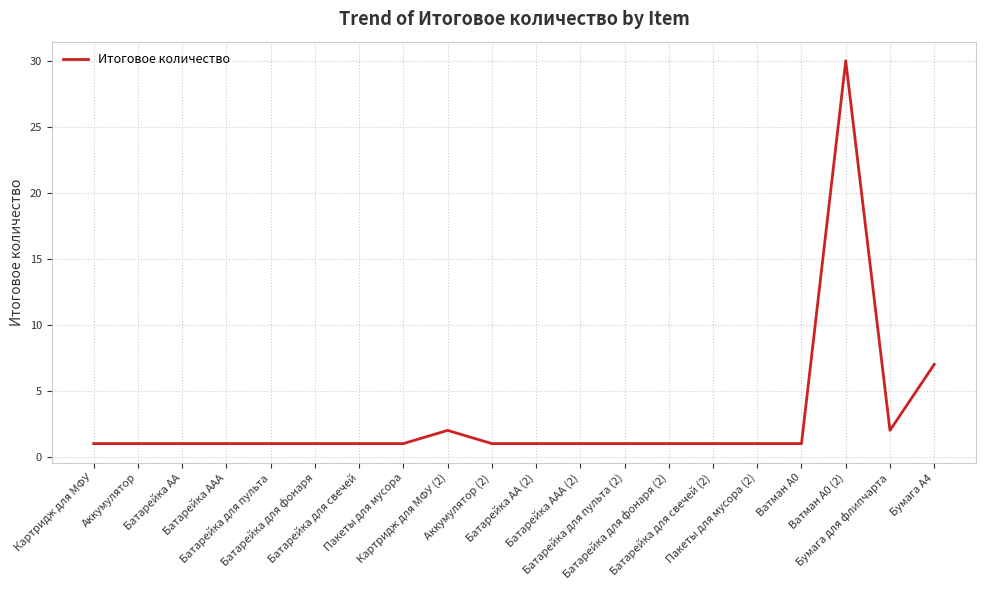

What is the smallest value displayed?

1